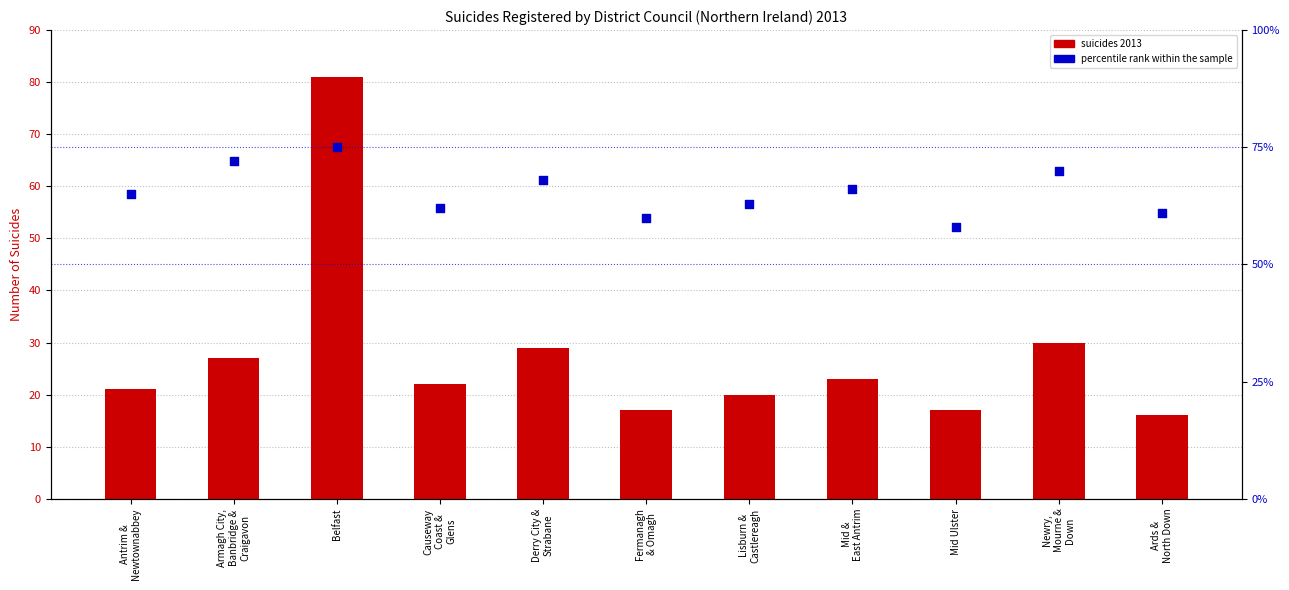

At which category is the sum across all series the highest?

Belfast